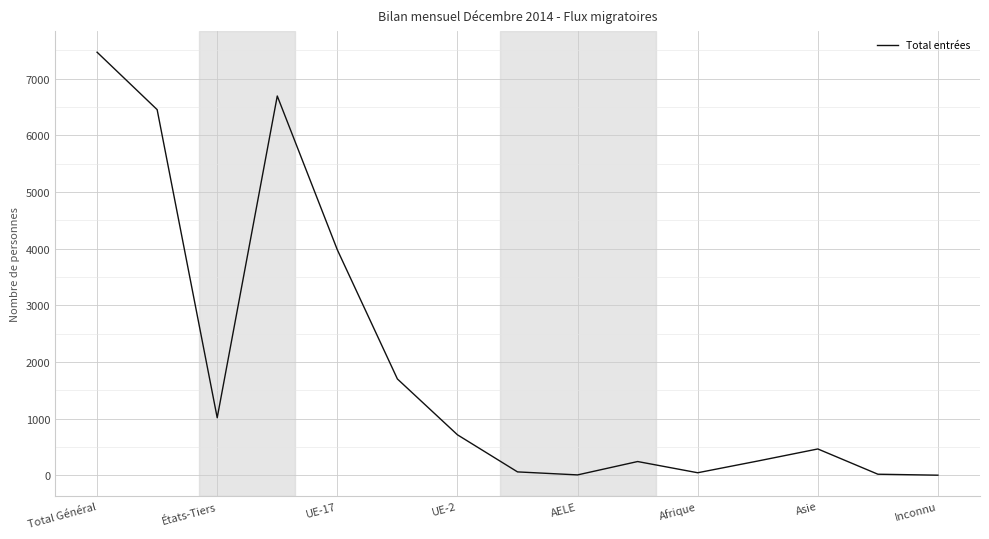

What is the difference between the maximum and minimum values?

7468